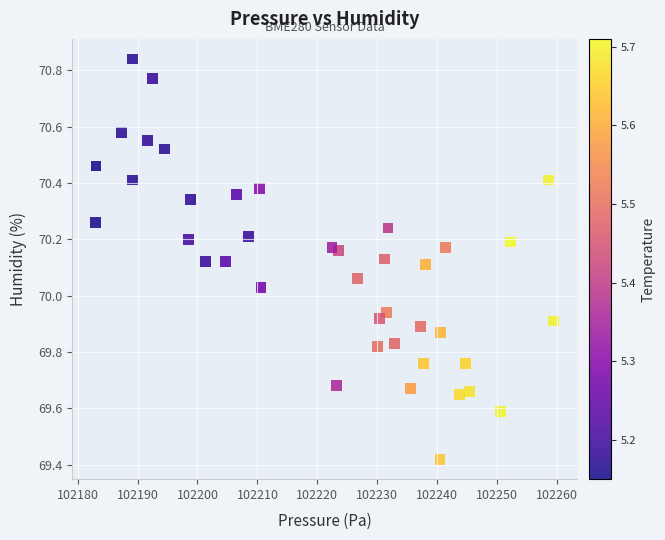

What is the range of X values (max minus min)?

76.5